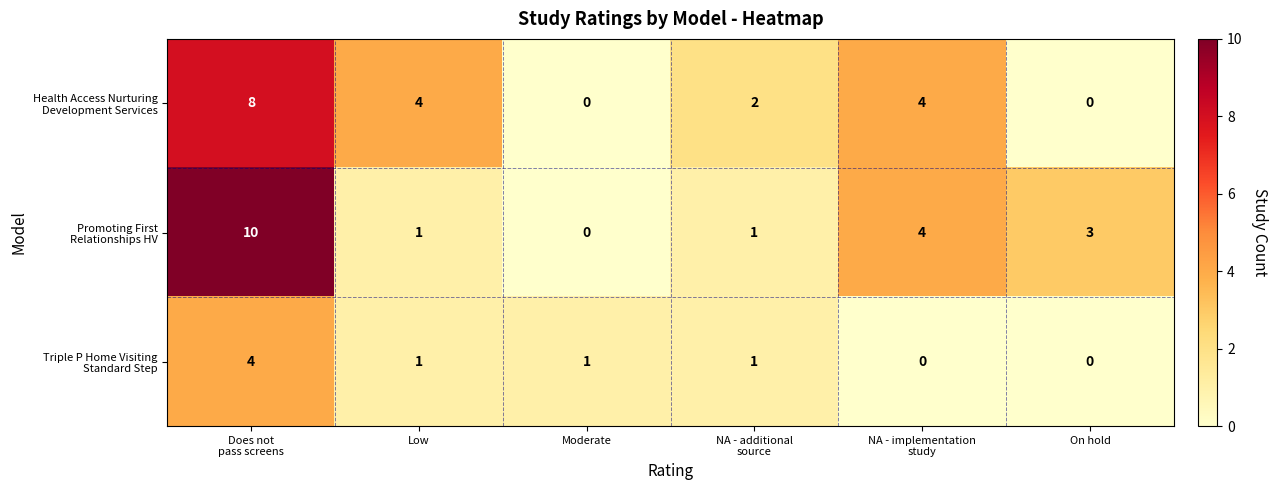

What is the greatest value displayed?

10